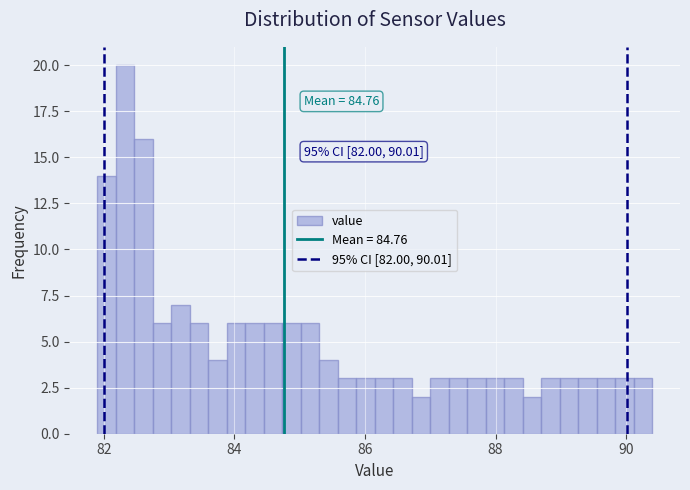

Read against the x-axis, roughly where is the centre of the tallest bar?

82.4